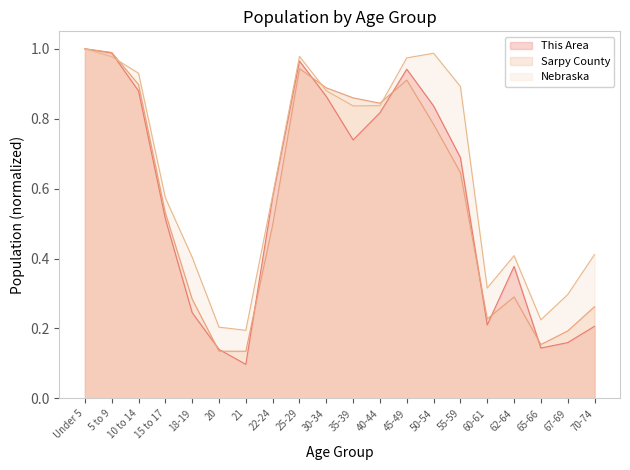

What is the total value across all series at Under 5?

3.0